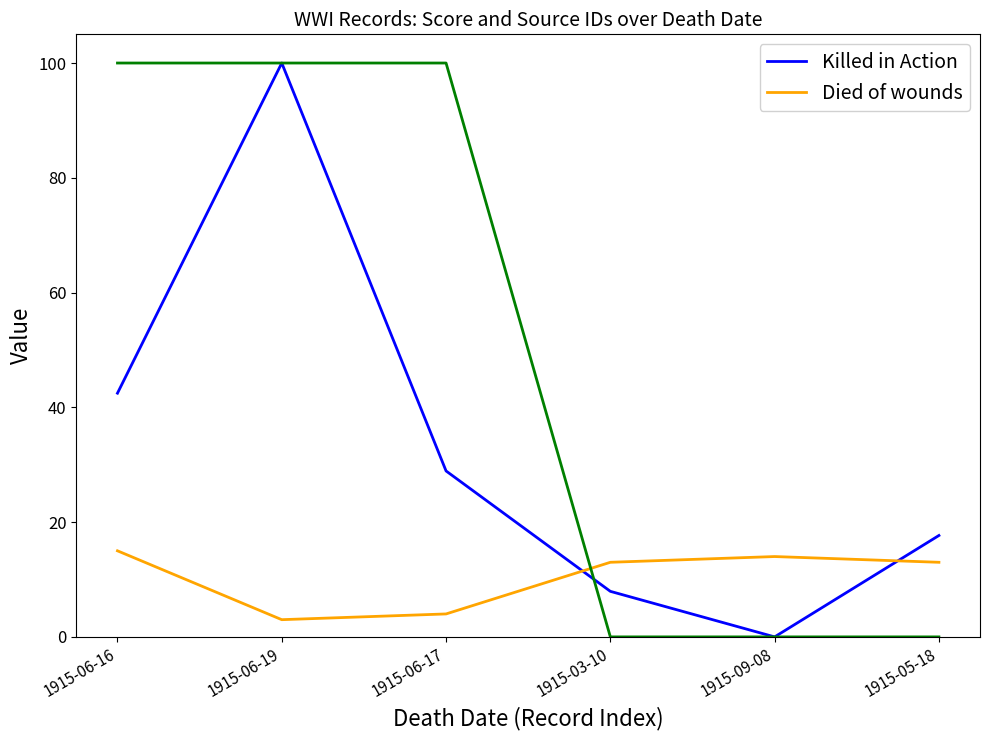

How many data points in Killed in Action are less than 28?

3